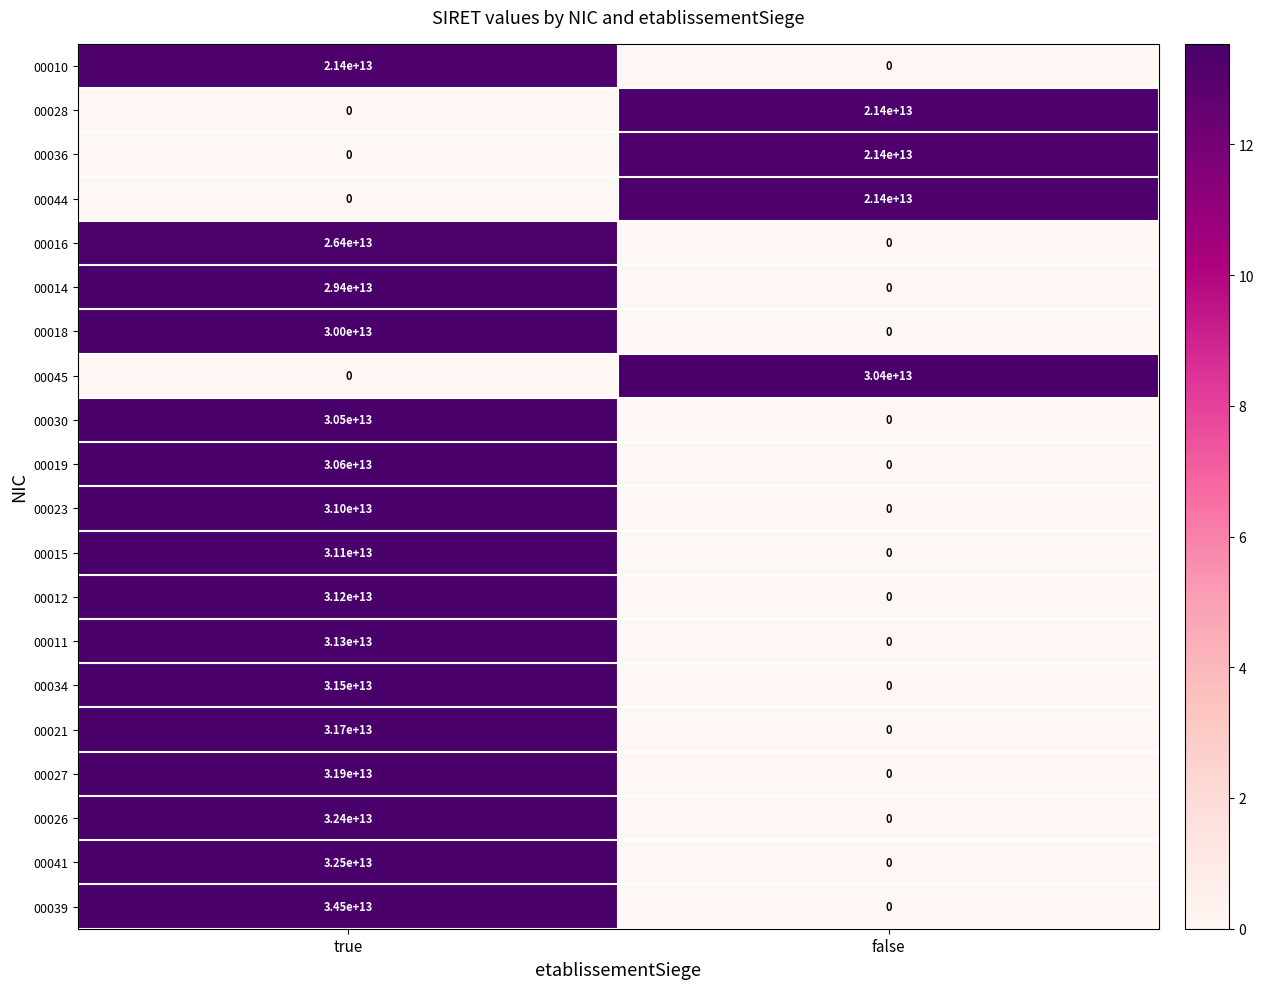

At which category is the sum across all series the highest?

true